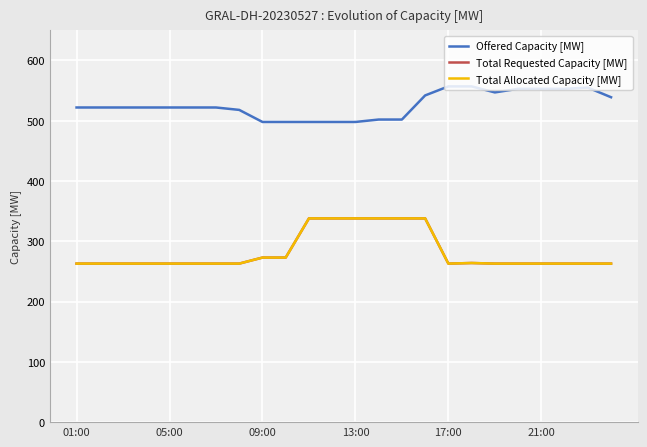

Is this an area chart (filled region under the line)?

No